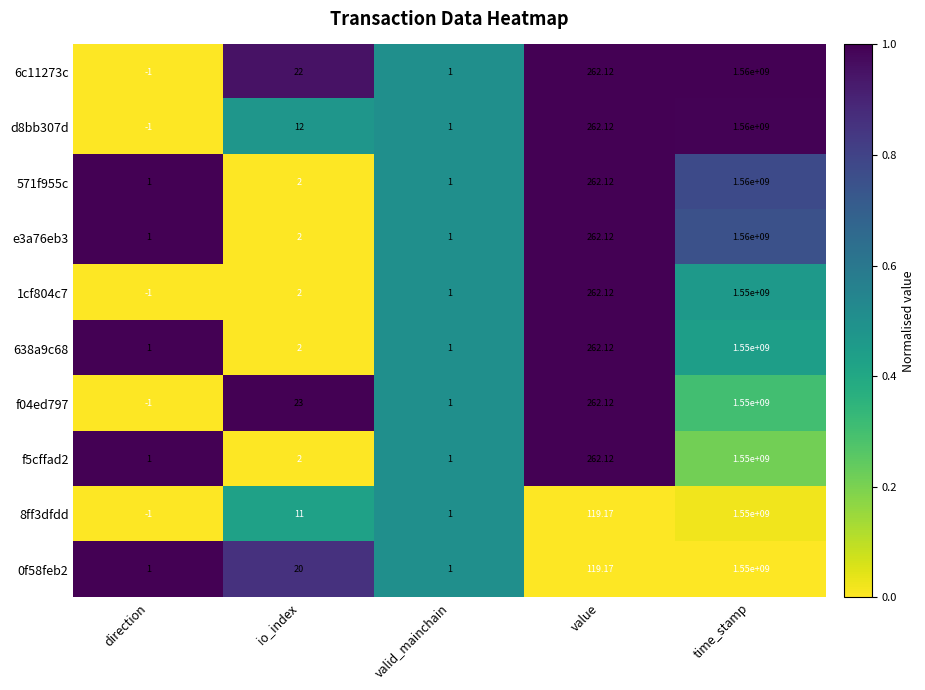

At which label is f5cffad2 closest to 775000000?

value